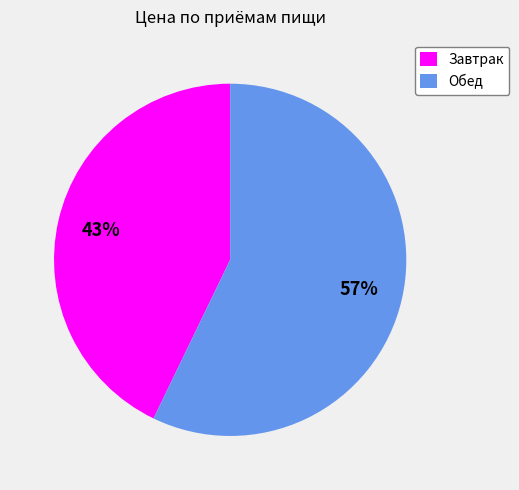

Is the sum of Завтрак and Обед greater than half?

Yes